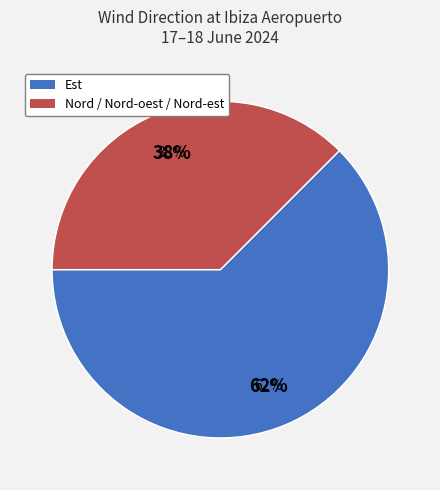

To the nearest percent, what is the average slice percentage?

50%